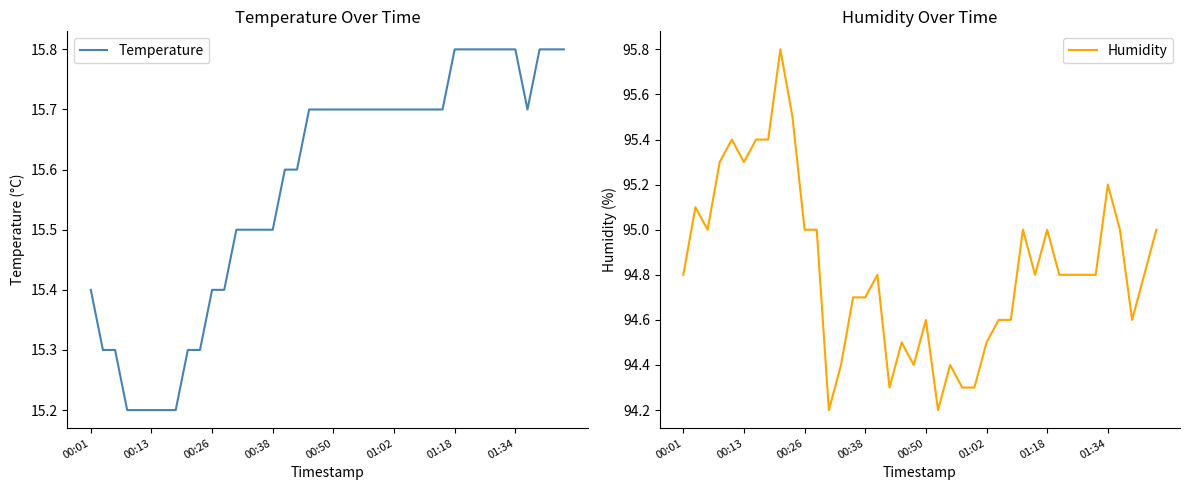

What is the average value of the Humidity series?

94.8